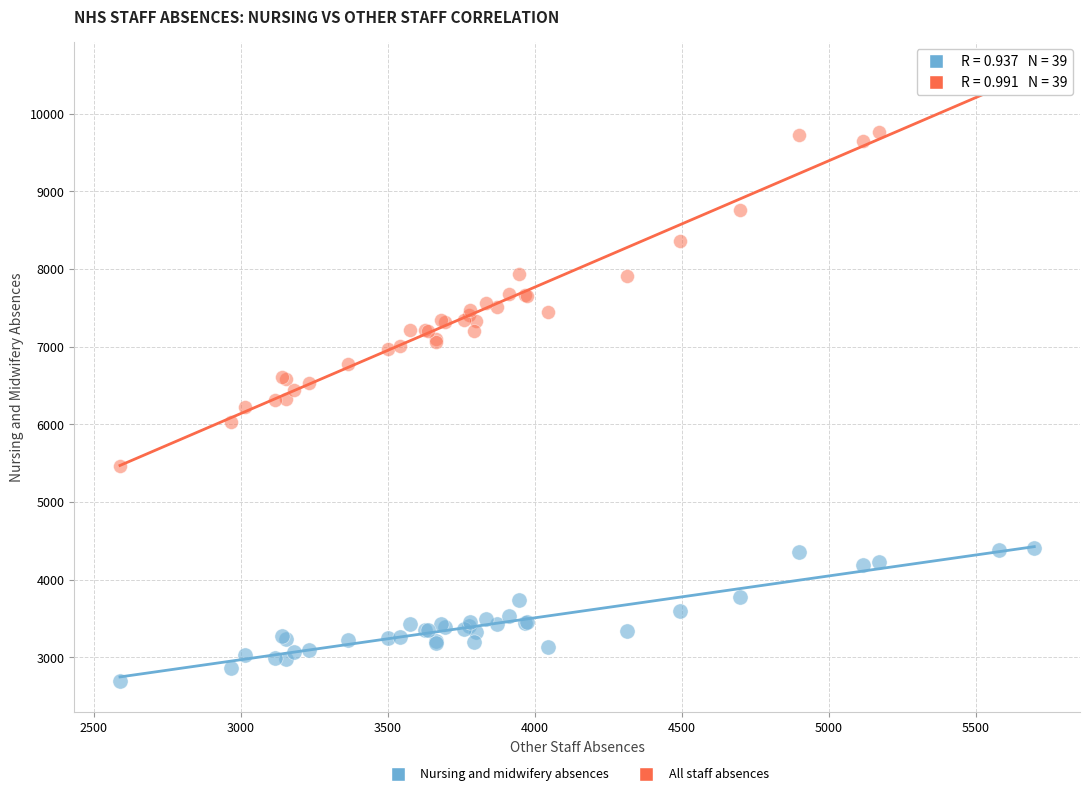

What are all the series names shown in the legend?

Nursing and midwifery absences, All staff absences